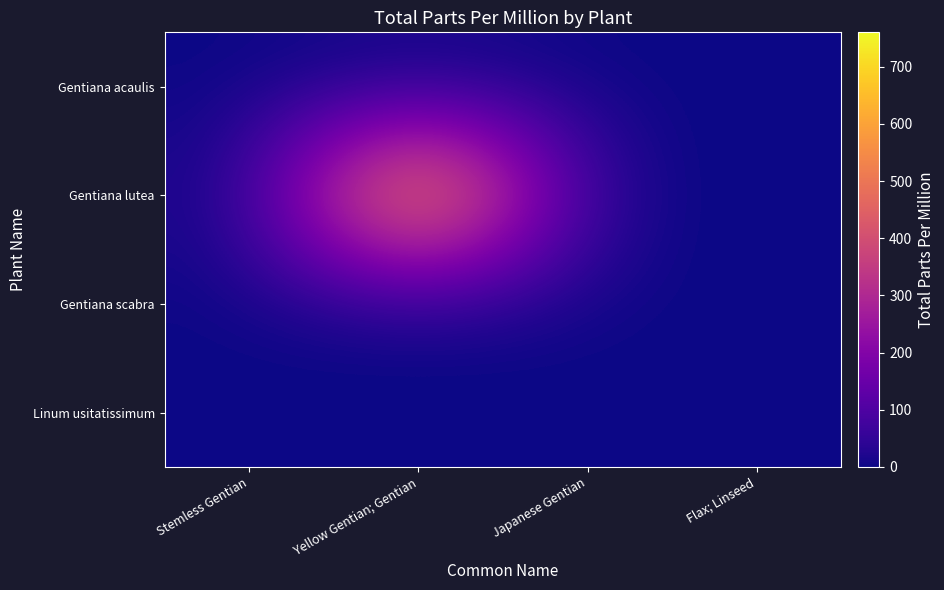

At which category is the sum across all series the highest?

Yellow Gentian; Gentian